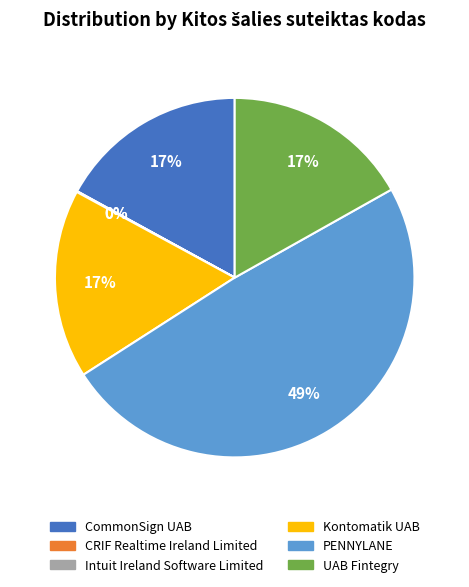

Which slice is the largest?

PENNYLANE